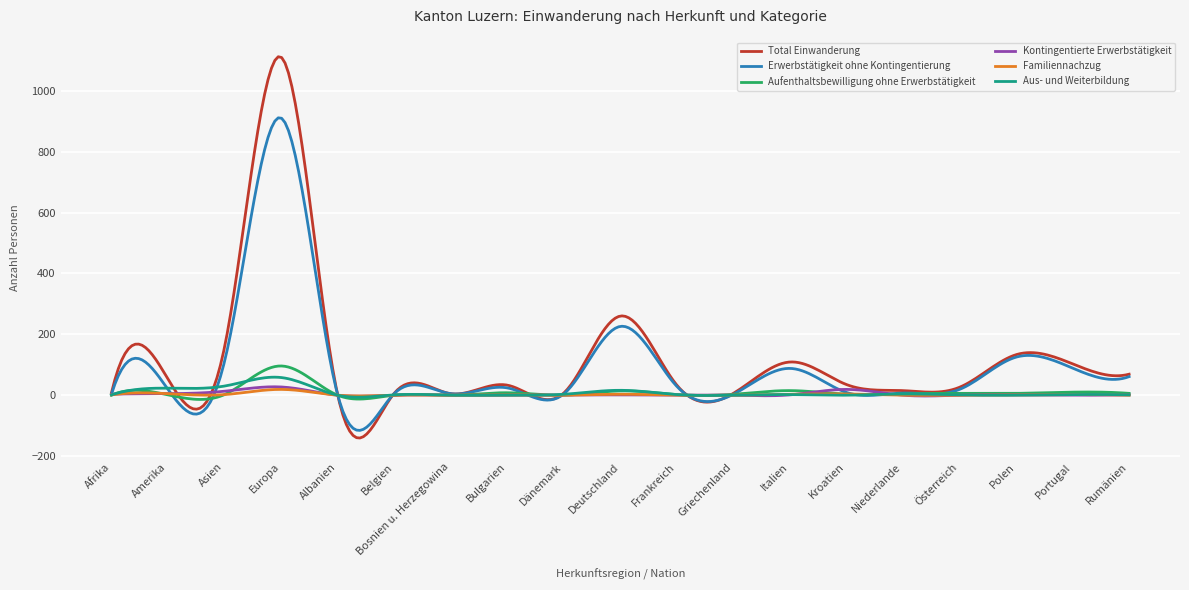

Which series has the largest range (max minus min)?

Total Einwanderung